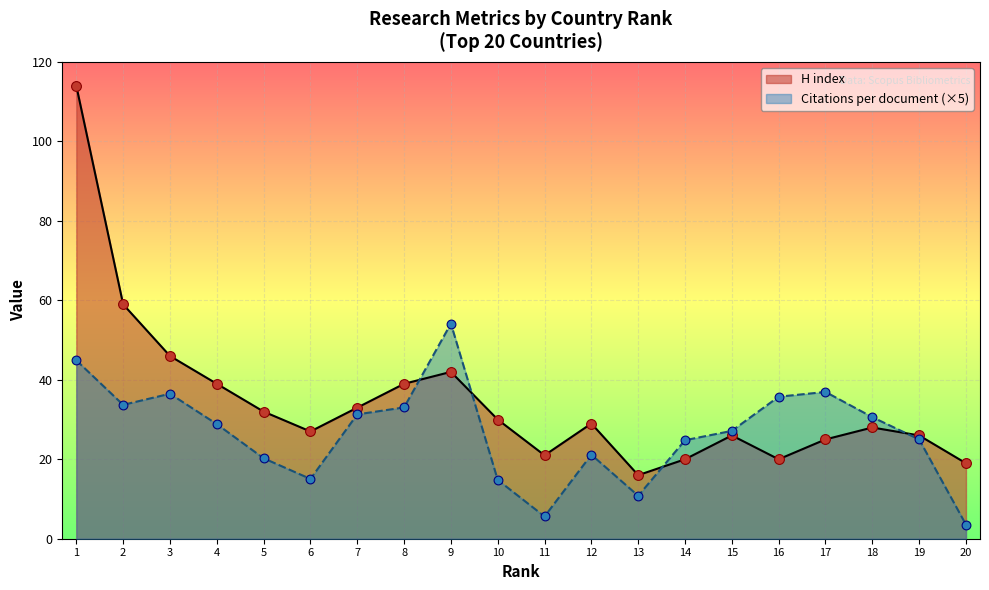

Is the value of H index at 11 greater than the value of Citations per document at 5?

Yes